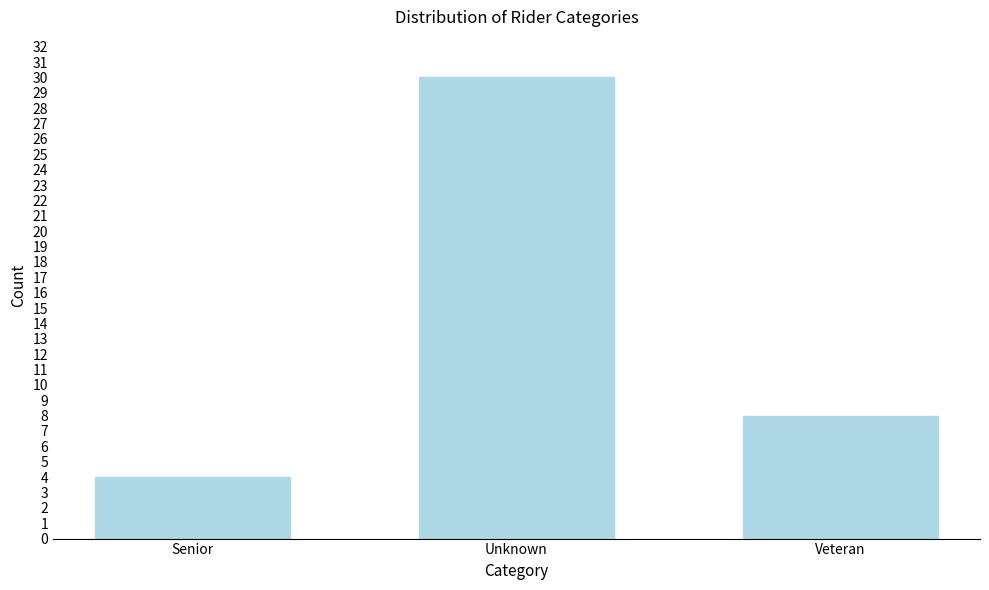

Reading right to left, extract all data points from this chart.

Veteran=8	Unknown=30	Senior=4